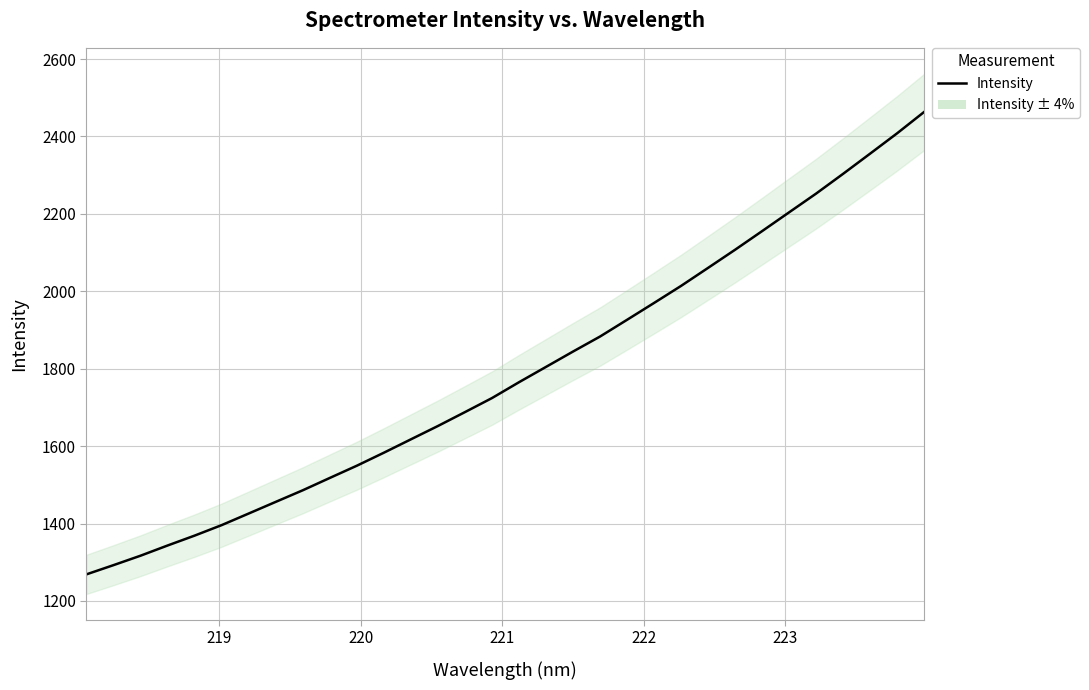

Reading right to left, what are all the values shown in this chart?

2463.3	2408.2	2355.7	2303.6	2252.5	2204.1	2155.5	2107.5	2060.6	2014.1	1970.0	1926.5	1883.2	1844.5	1804.8	1765.2	1724.3	1688.0	1652.1	1617.6	1583.1	1549.5	1517.9	1486.0	1456.0	1425.9	1396.0	1368.8	1343.3	1316.9	1292.5	1268.7